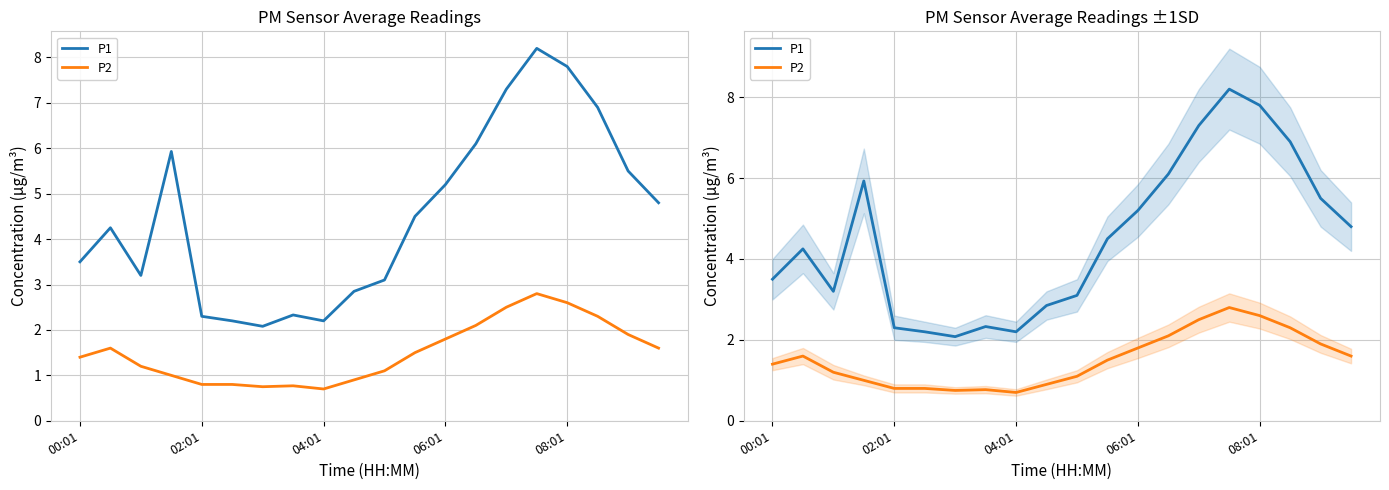

The value of P1 at 5 is 2.2. True or false?

True